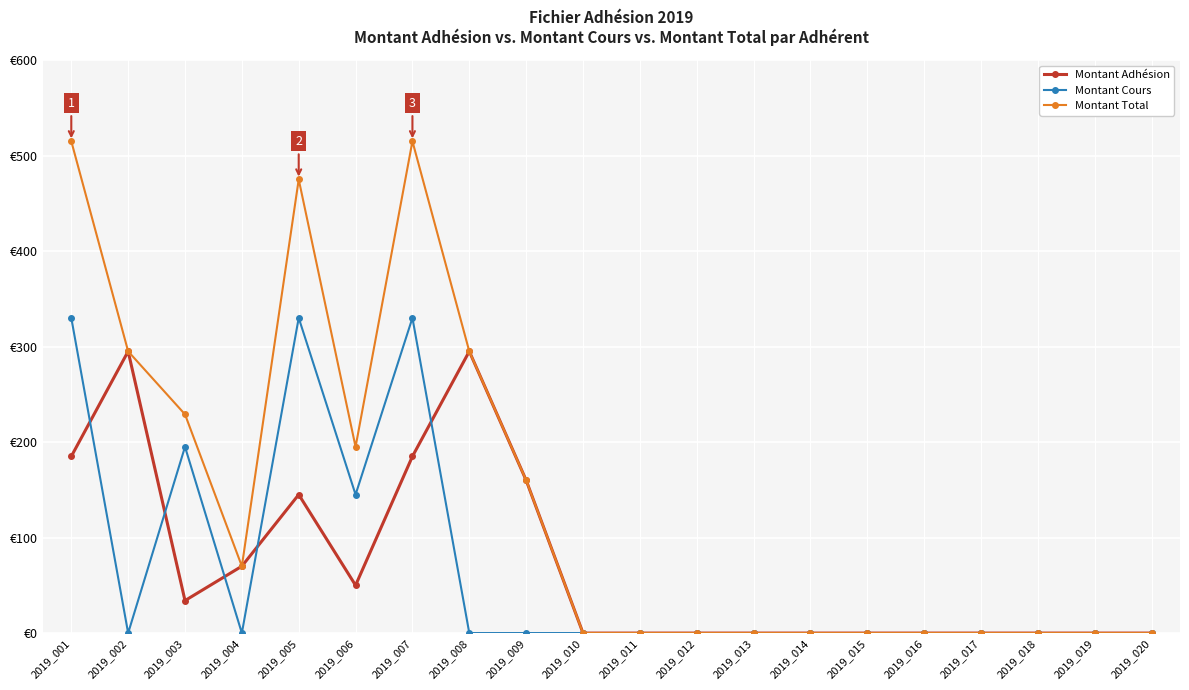

Between 2019_003 and 2019_017, which series saw the biggest shift?

Montant Total